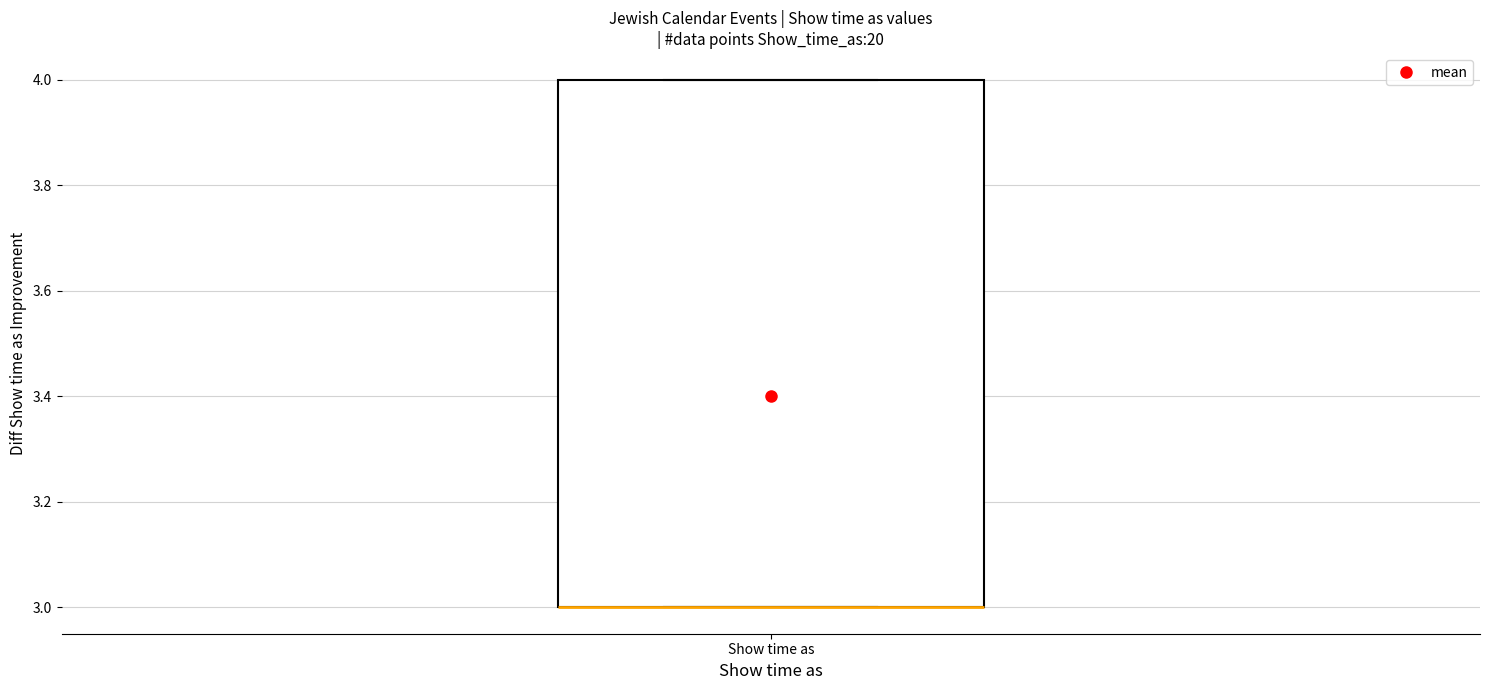

Transcribe this box plot: give where the median line is, the range the box spans, and where the two whiskers end, as read against the y-axis. The values are not printed on the chart, so give them approximately, as read against the axis.

median 3 (drawn on the box's lower edge), box 3 to 4, whiskers 3 to 4